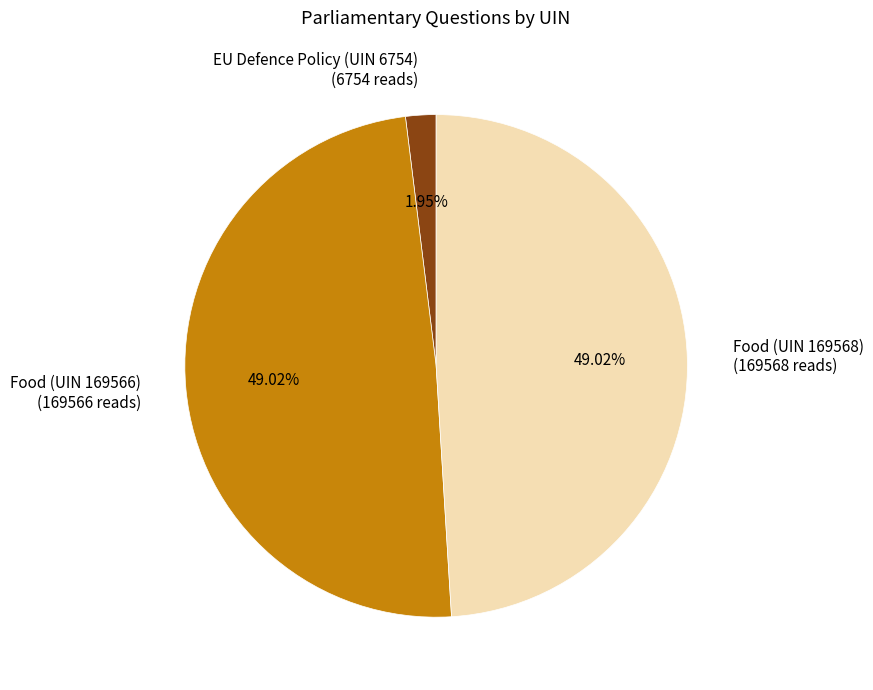

The Food (UIN 169566) slice represents 49% of the pie. True or false?

True